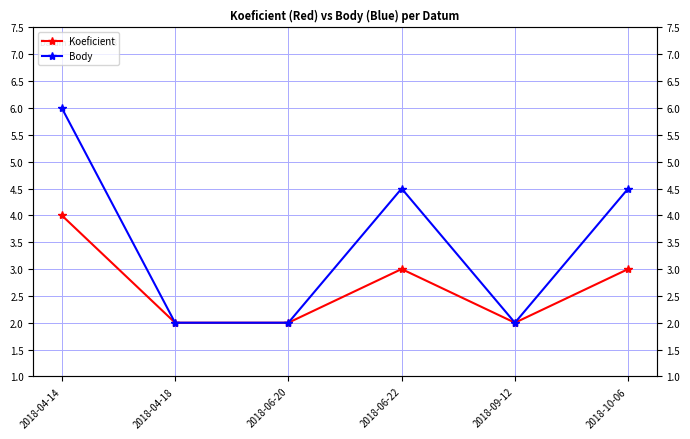

Count the Koeficient values in the range 2 to 3.

5